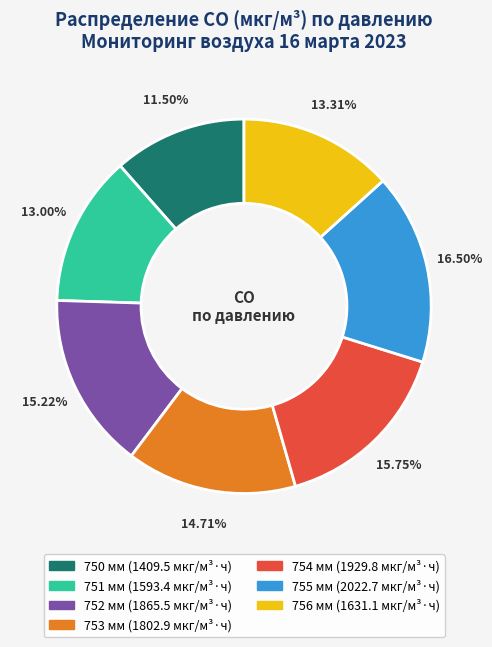

Count the number of slices in the pie.

7